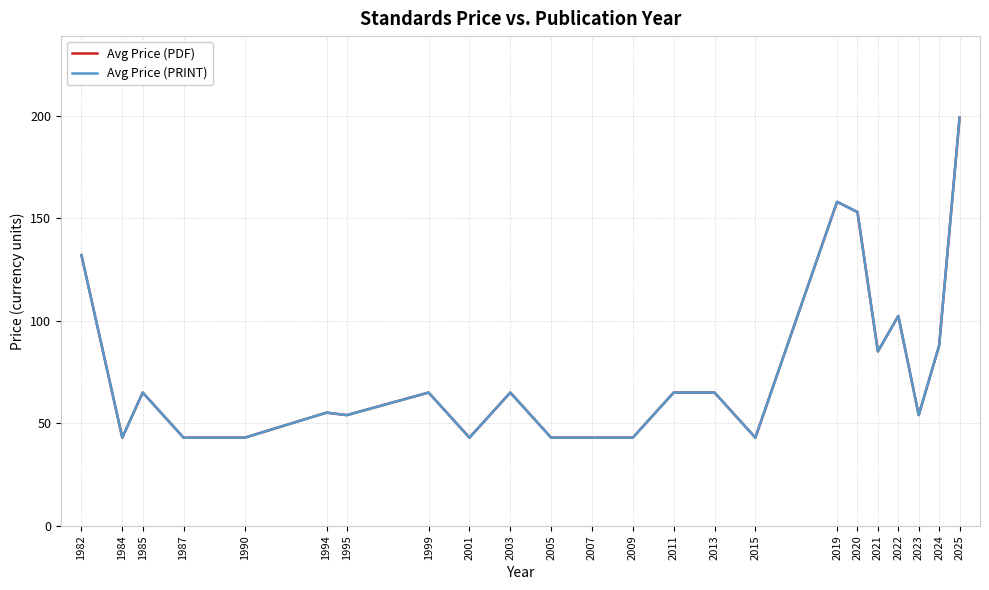

What is the value of the Avg Price (PRINT) point at the 19th from the left?

85.0